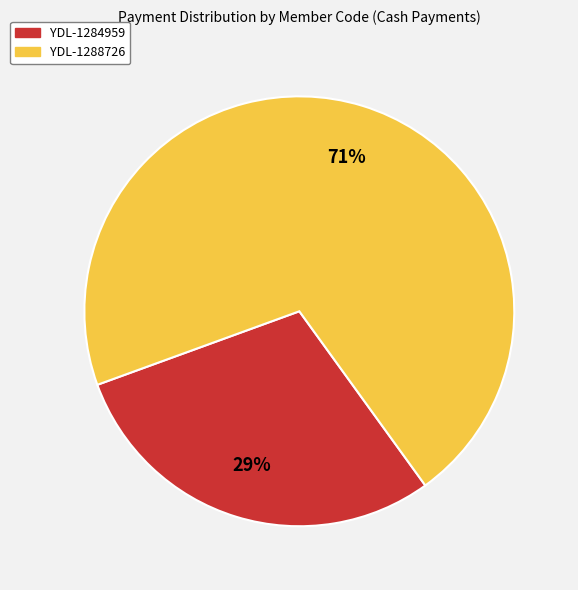

Count the number of slices in the pie.

2